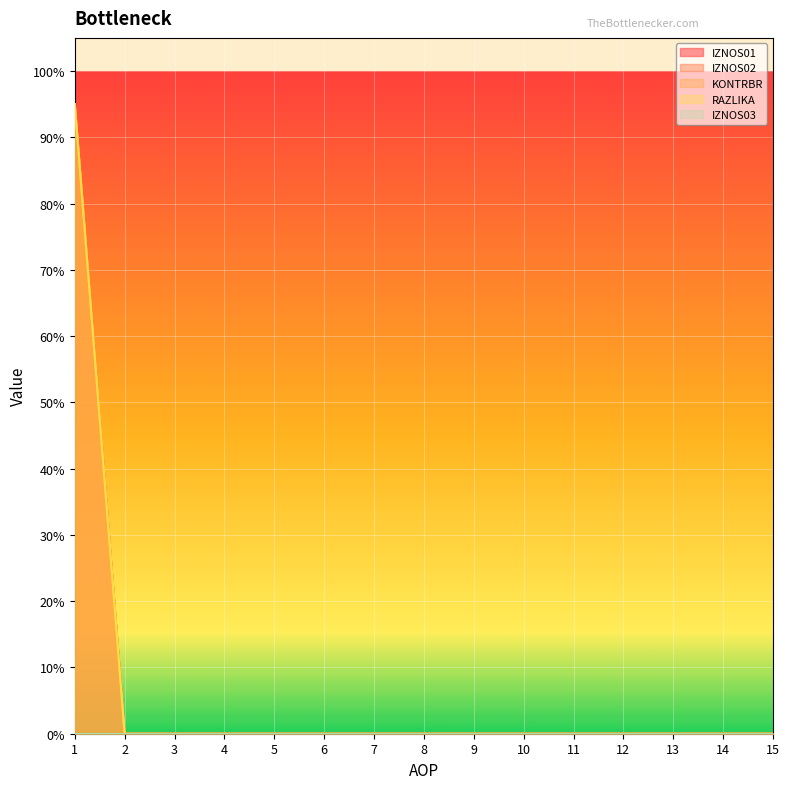

Which label corresponds to the smallest value in the chart?

2